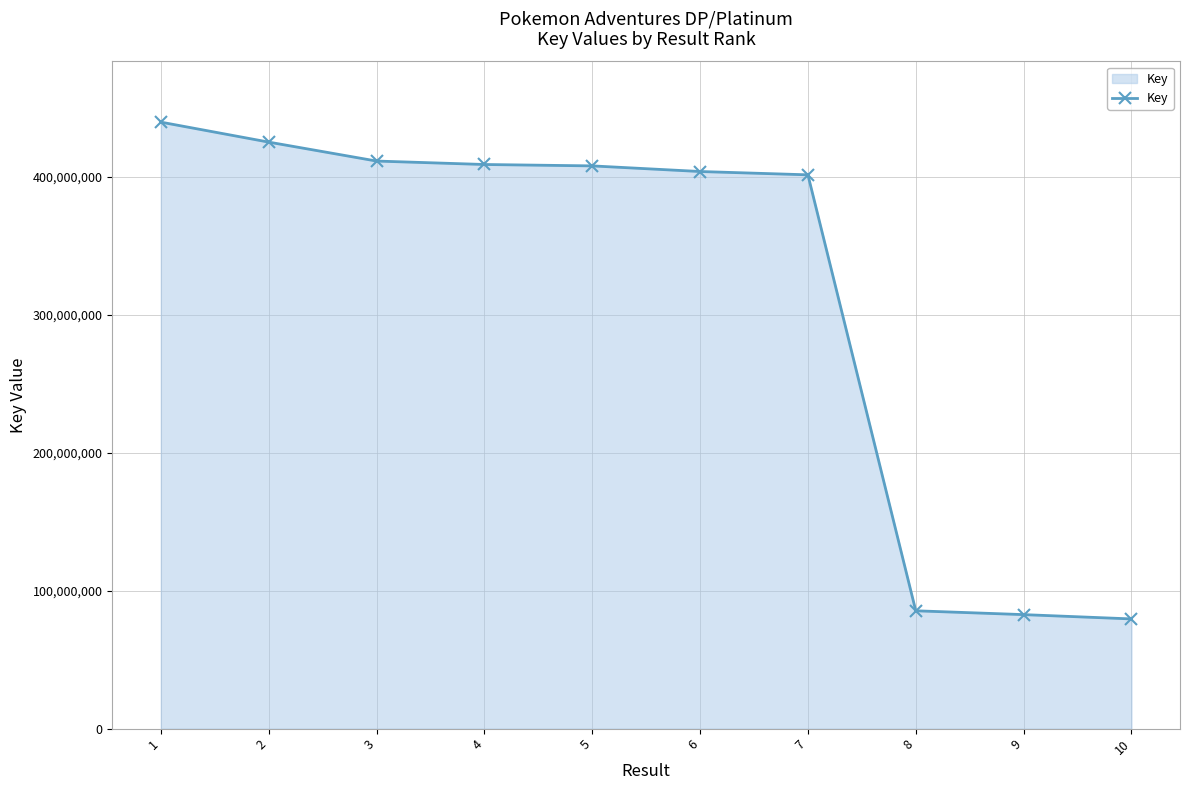

What is the ratio of the value at 3 to the value at 1?

0.9